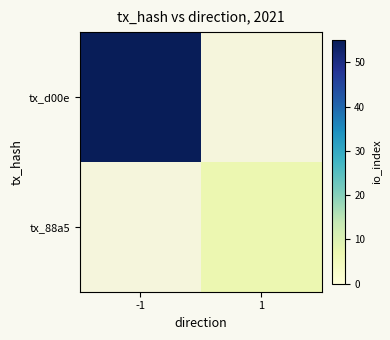

At which label is tx_d00e closest to 55?

-1